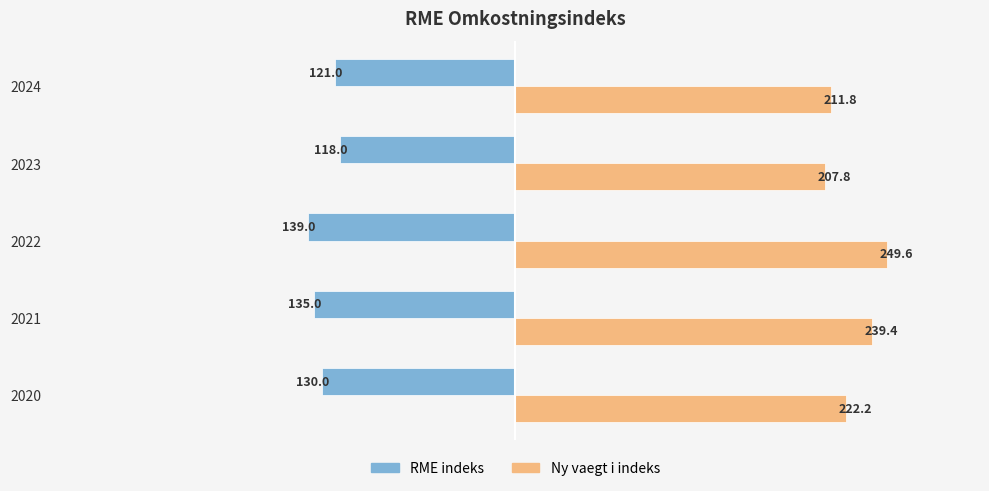

What is the difference between the second highest and second lowest values in the RME indeks series?

14.0